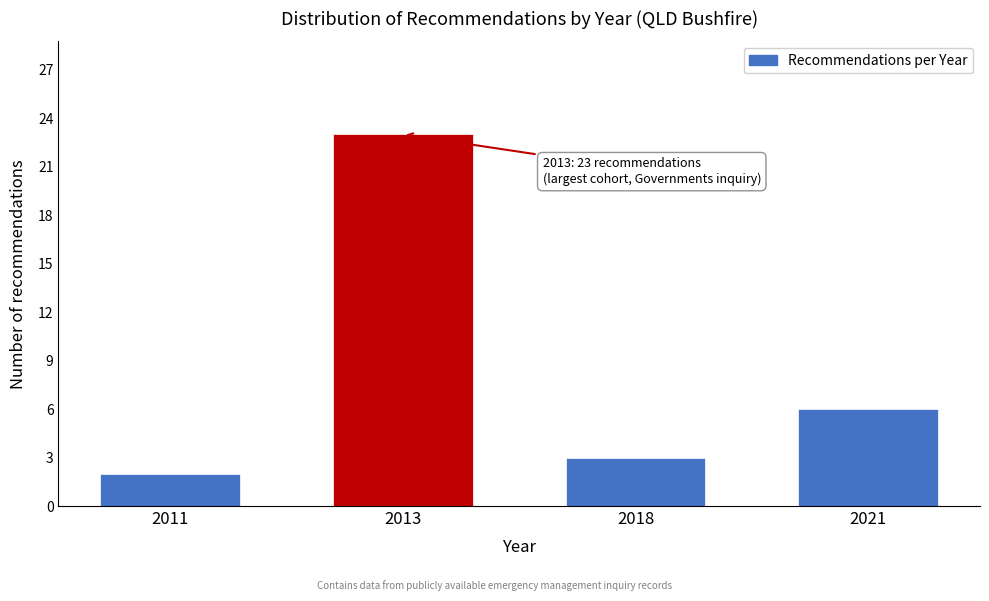

Reading left to right, transcribe all the data shown in this chart.

2011=2	2013=23	2018=3	2021=6